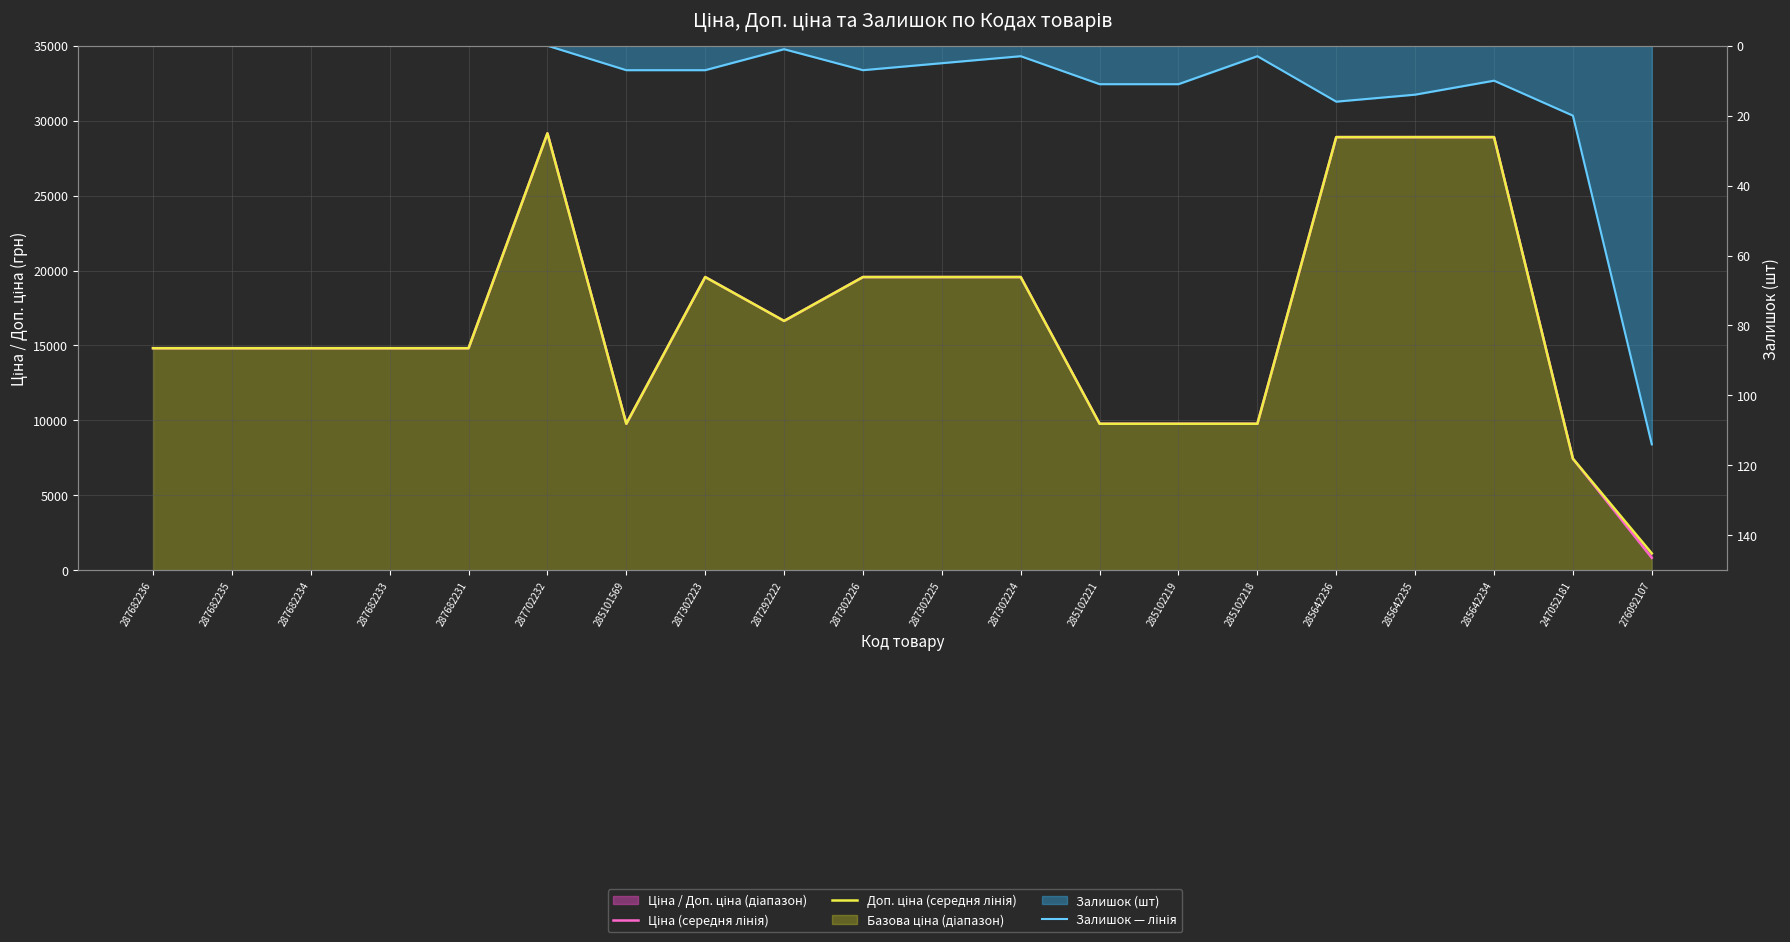

In Ціна (середня лінія), how many points are lower than both neighbors (excluding endpoints)?

2